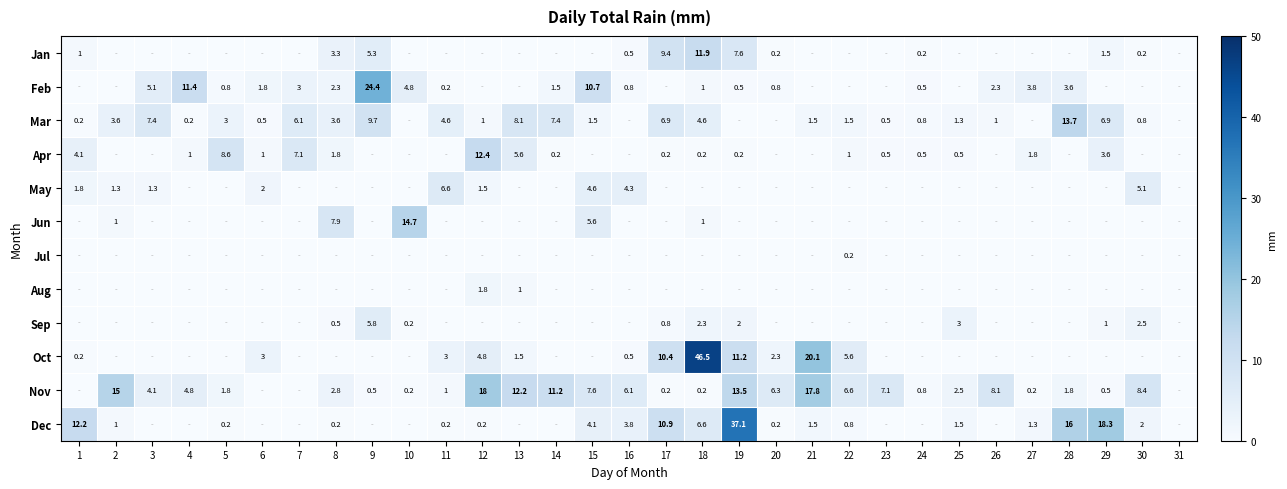

Is it true that Sep equals 2.0 at 19?

True